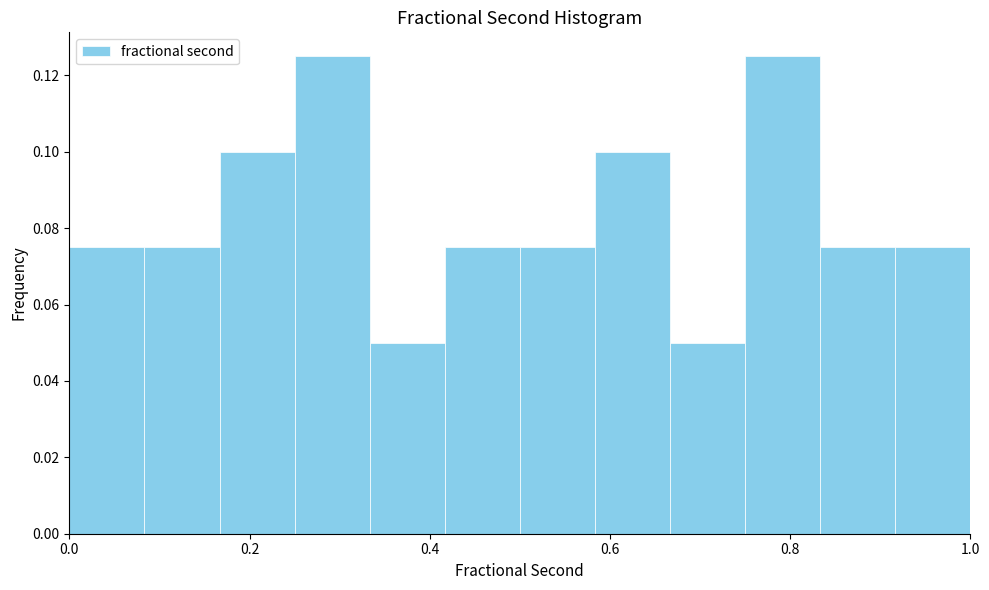

Reading left to right, transcribe this chart: for each bar, give the range it covers on the x-axis and its height. Neither the bar edges nor the heights are printed on the chart, so give them approximately, as read against the axes.

0.00 to 0.08: 0.076
0.08 to 0.16: 0.076
0.16 to 0.26: 0.100
0.26 to 0.34: 0.126
0.34 to 0.42: 0.050
0.42 to 0.50: 0.076
0.50 to 0.58: 0.076
0.58 to 0.66: 0.100
0.66 to 0.76: 0.050
0.76 to 0.84: 0.126
0.84 to 0.92: 0.076
0.92 to 1.00: 0.076